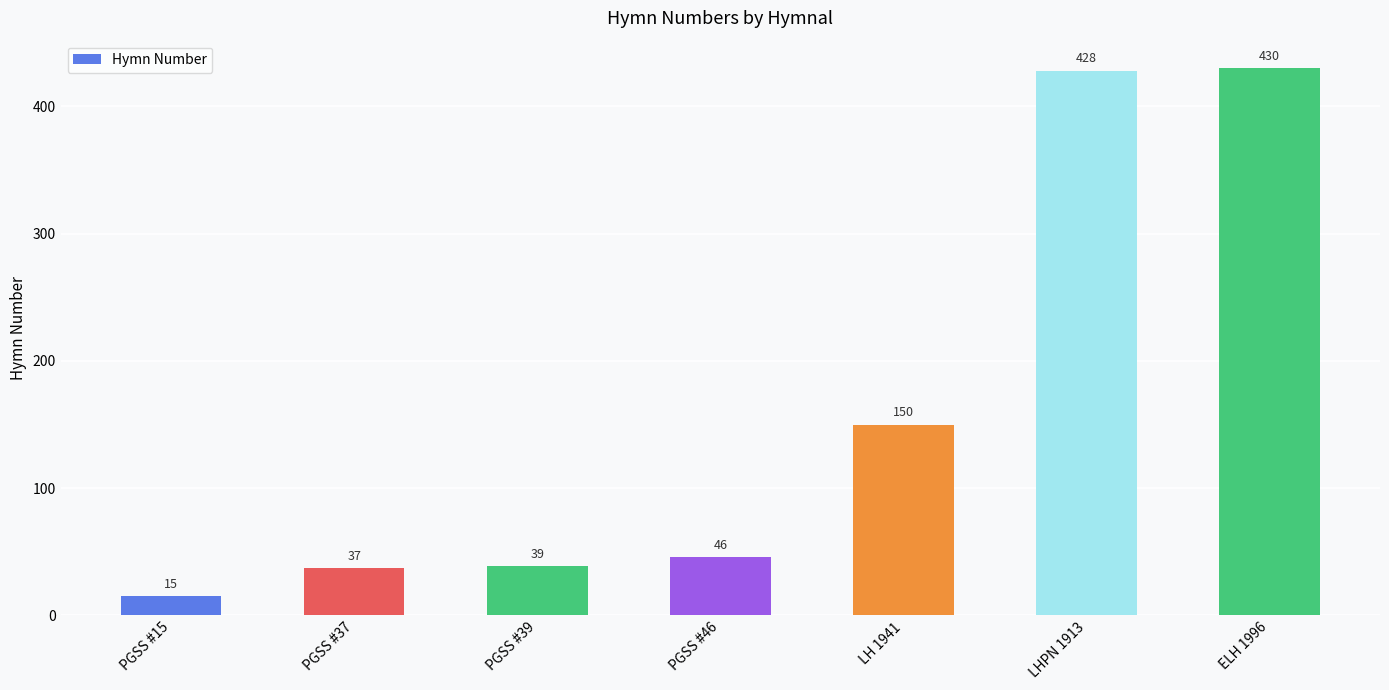

Where is the data nearest to the value 222?

LH 1941